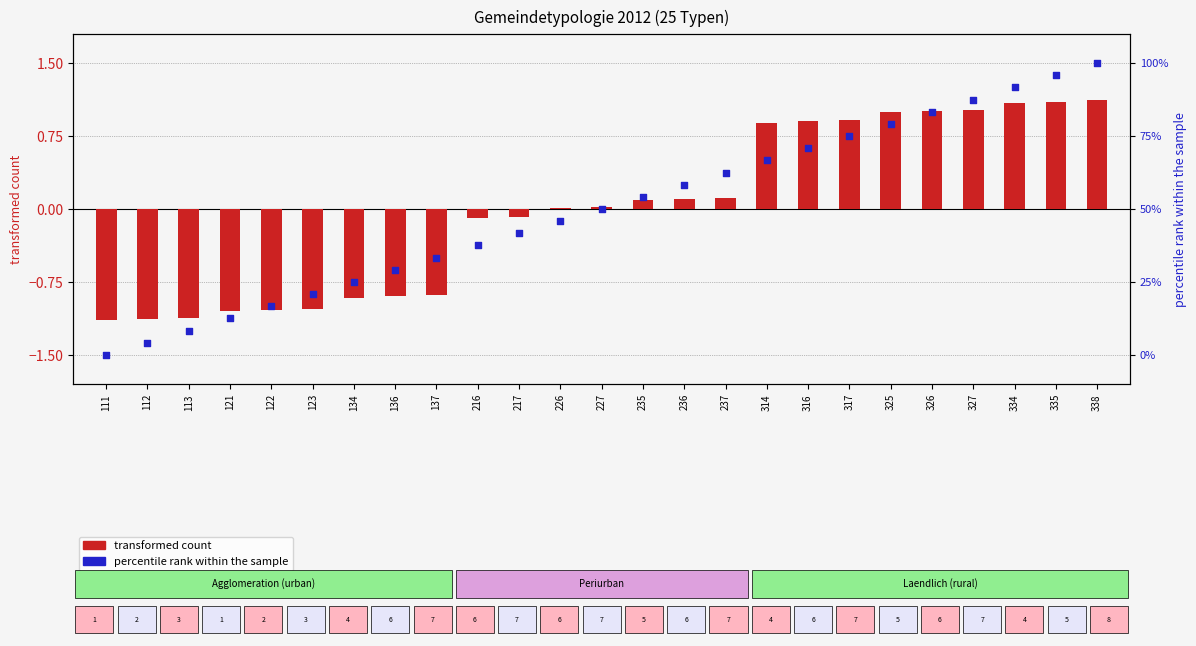

What are all the series names shown in the legend?

transformed count, percentile rank within the sample